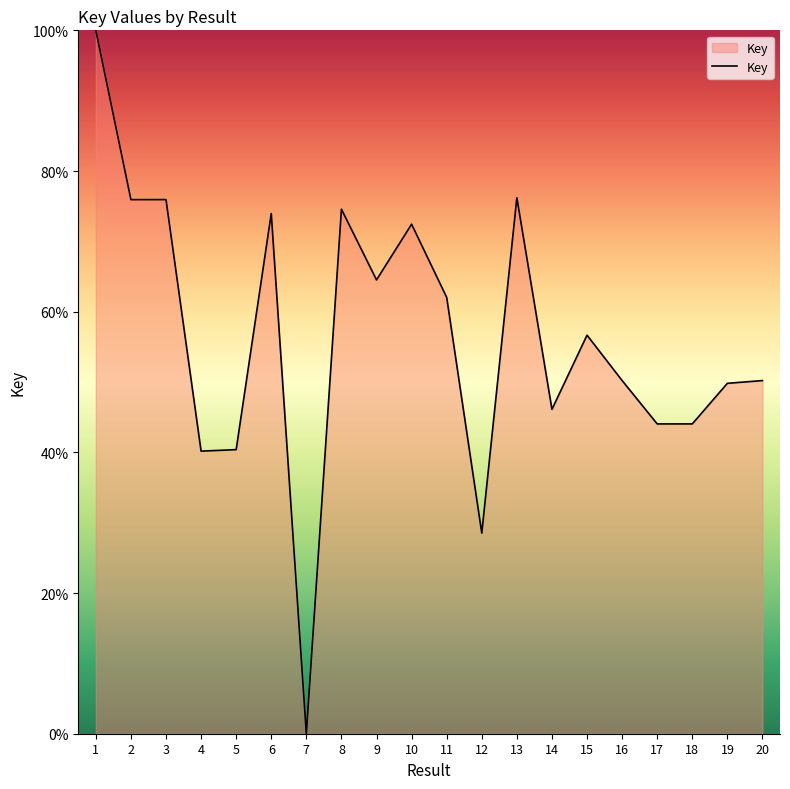

The value at 15 is 56.7. True or false?

True